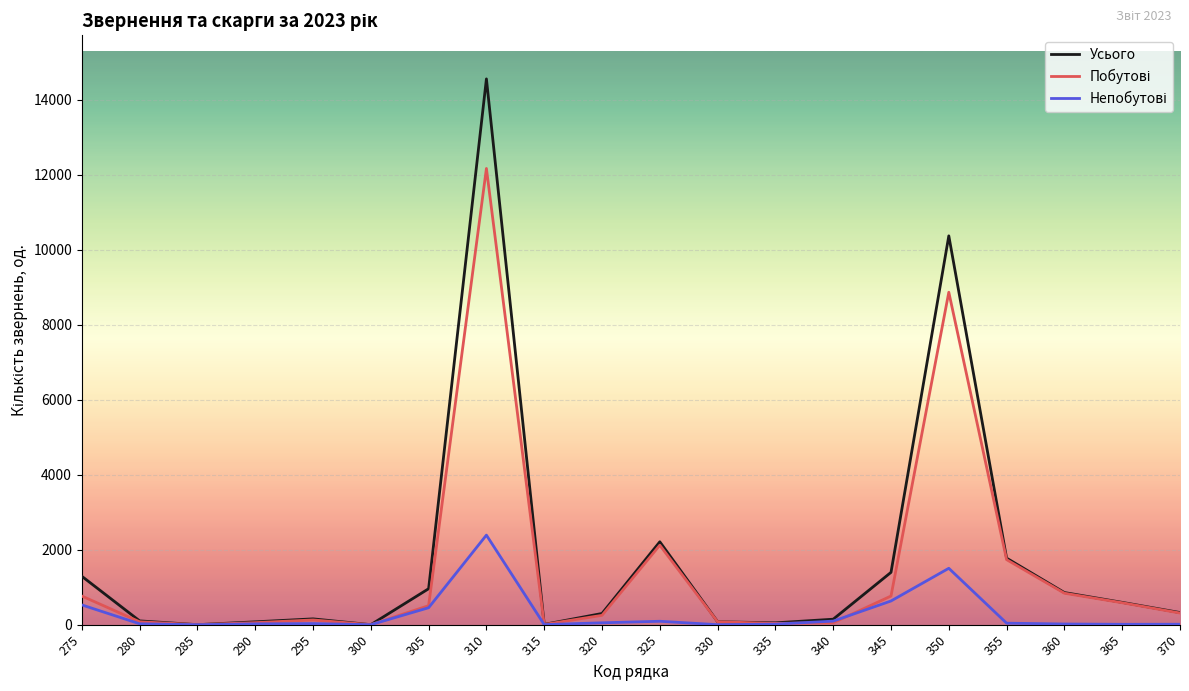

The value of Усього at 305 is 959. True or false?

True